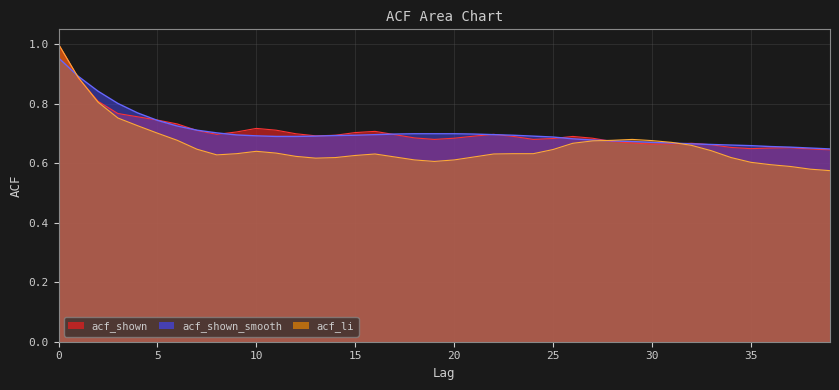

Which has a higher value, 2 or 4?

2